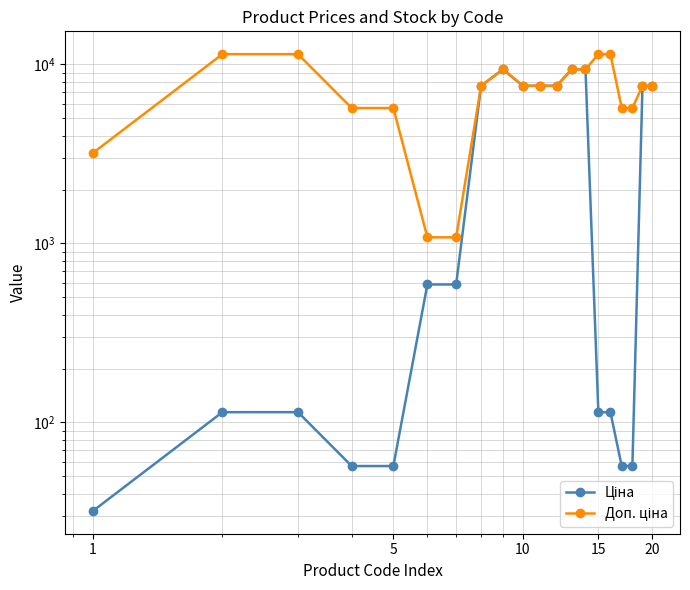

True or false: Ціна and Доп. ціна intersect in this chart.

False